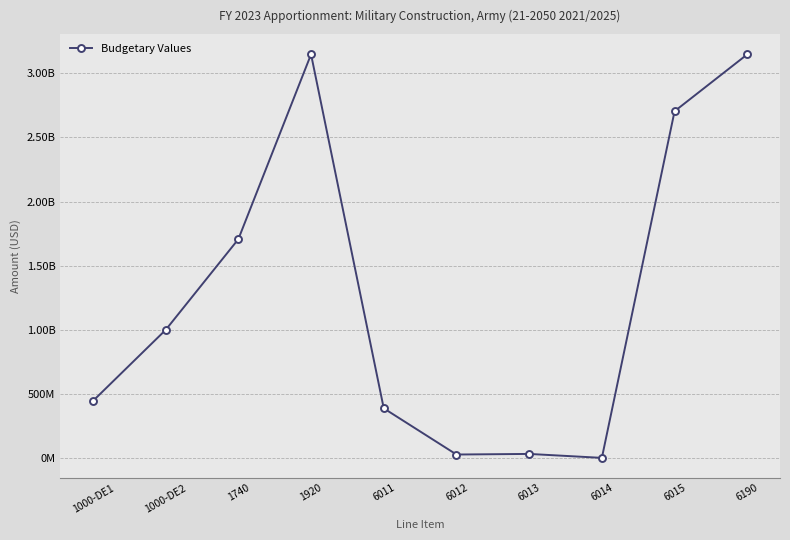

What is the sum of the values at 1000-DE2 and 1000-DE1?

1442216151